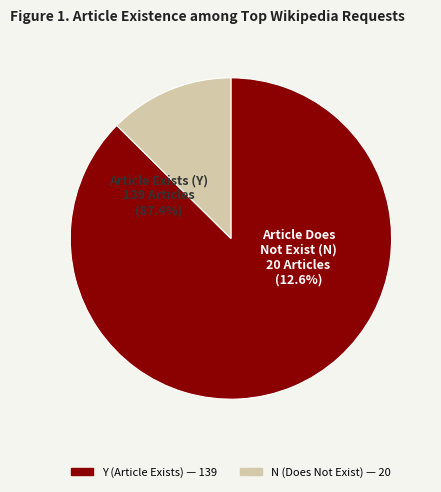

To the nearest percent, what is the difference between the Y and N slice percentages?

75%